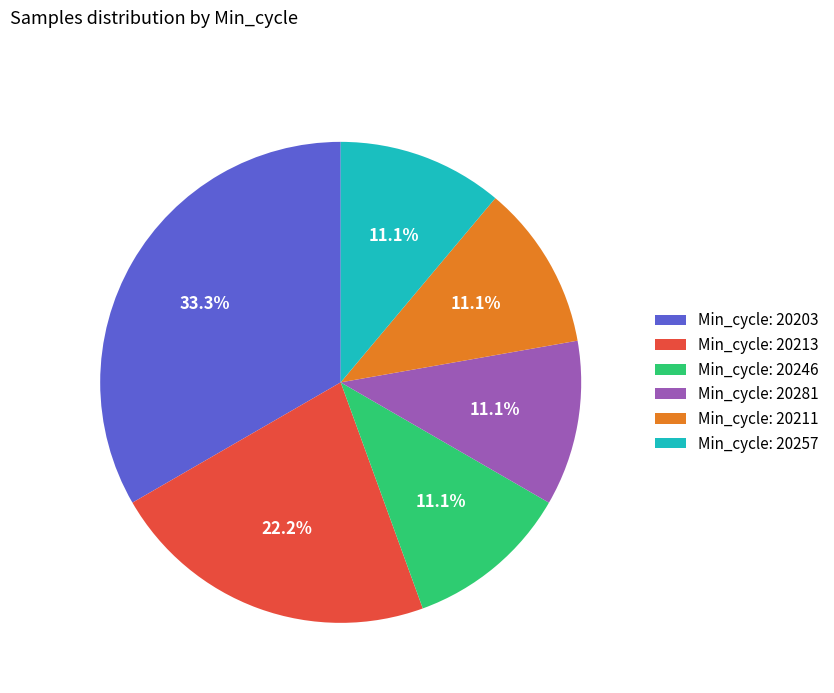

Which category has the biggest portion of the pie?

Min_cycle: 20203